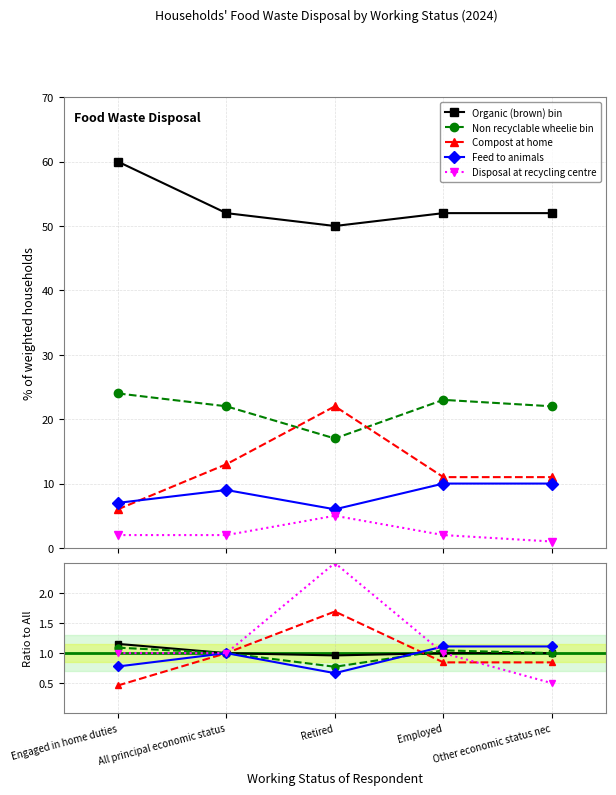

List the labels in order of Organic (brown) bin value, largest first.

Engaged in home duties, All principal economic status, Employed, Other economic status nec, Retired